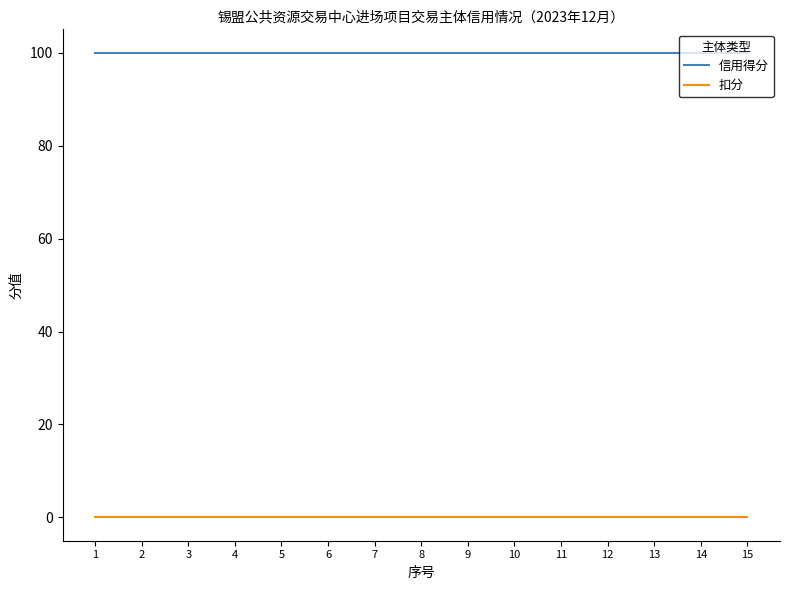

The value of 信用得分 at 10 is 61. True or false?

False